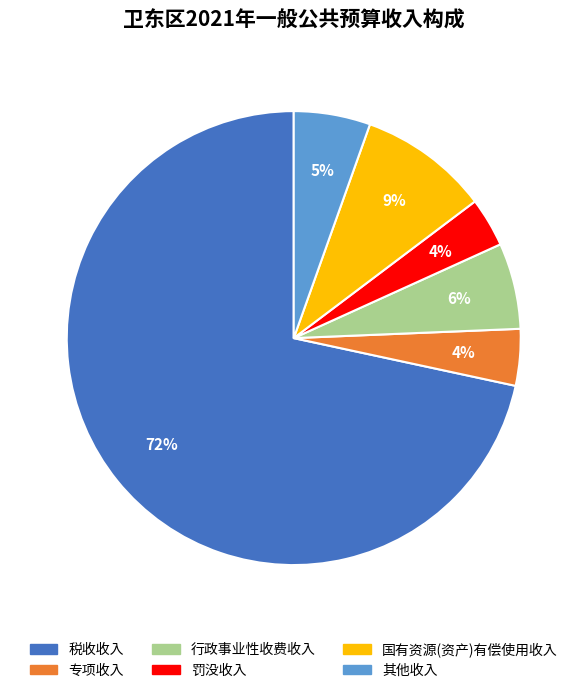

Is 罚没收入 the majority of the pie?

No